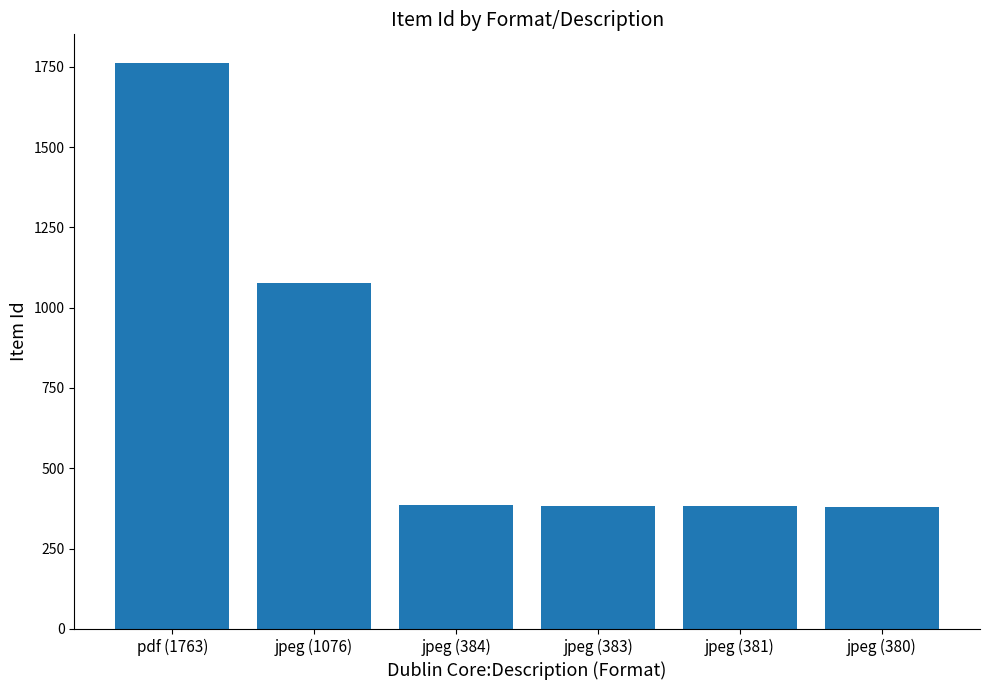

Which has a higher value, jpeg (1076) or jpeg (383)?

jpeg (1076)